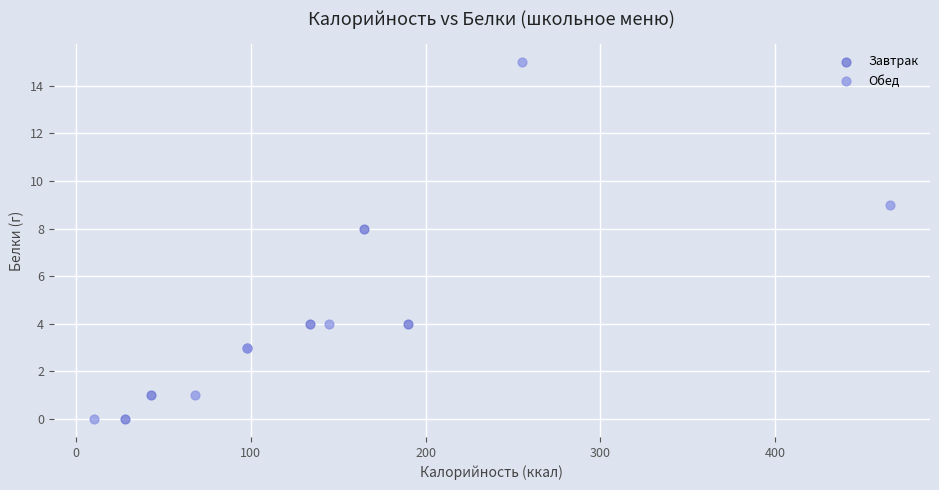

Which series contains the highest Y value?

Обед